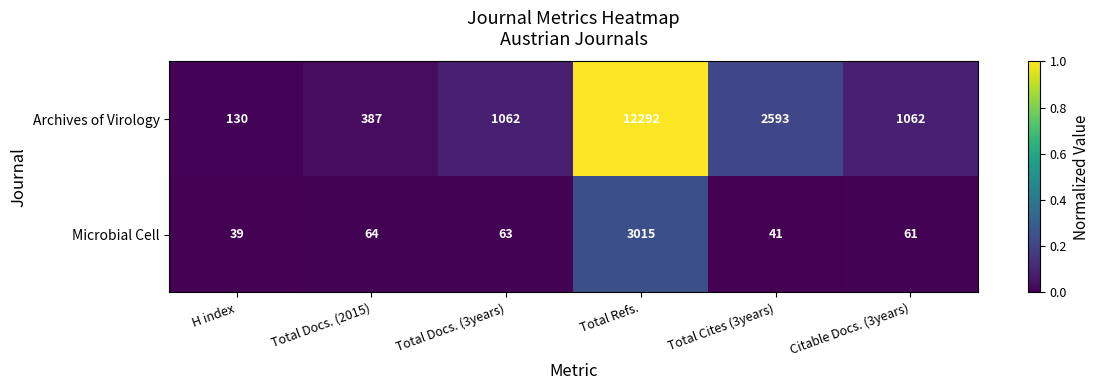

Between H index and Total Cites (3years), which series saw the biggest shift?

Archives of Virology